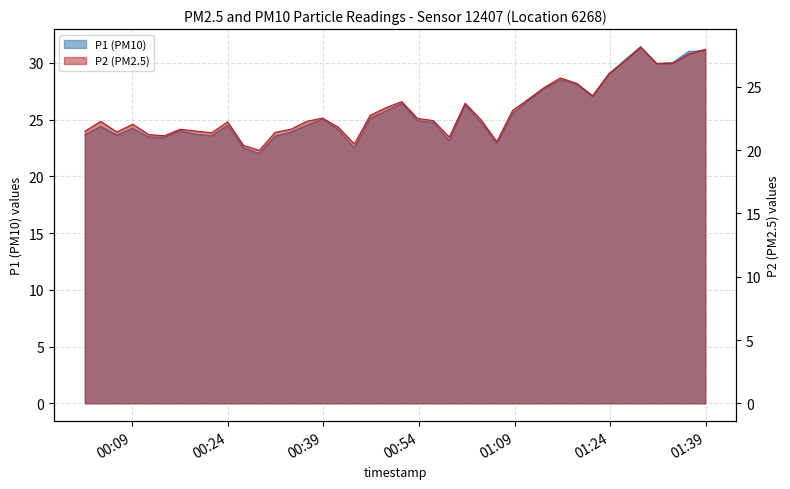

True or false: P1 and P2 cross at least once.

False